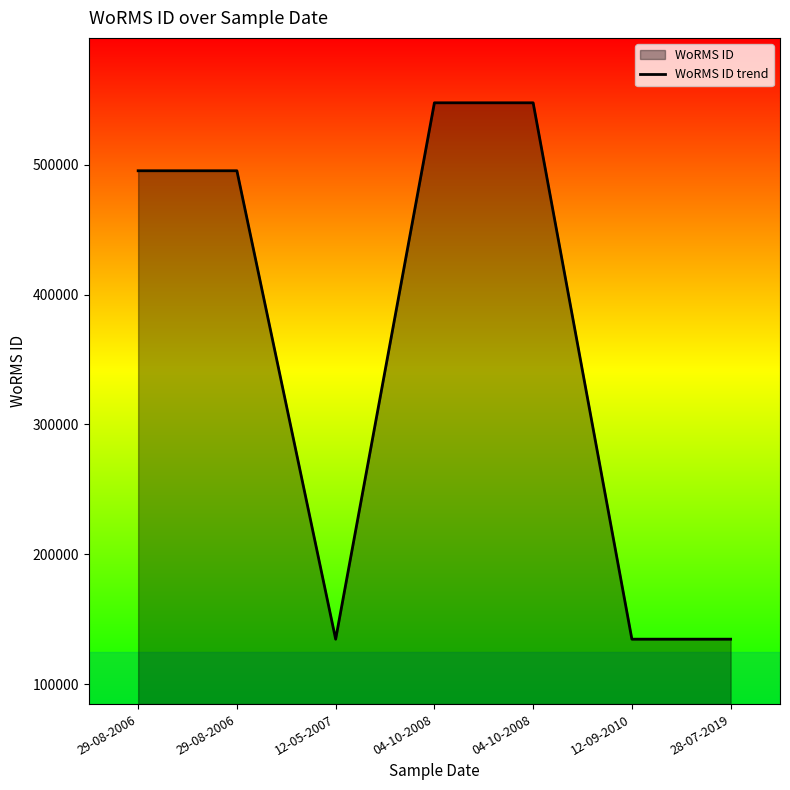

How many values are between 134529 and 547692?

7